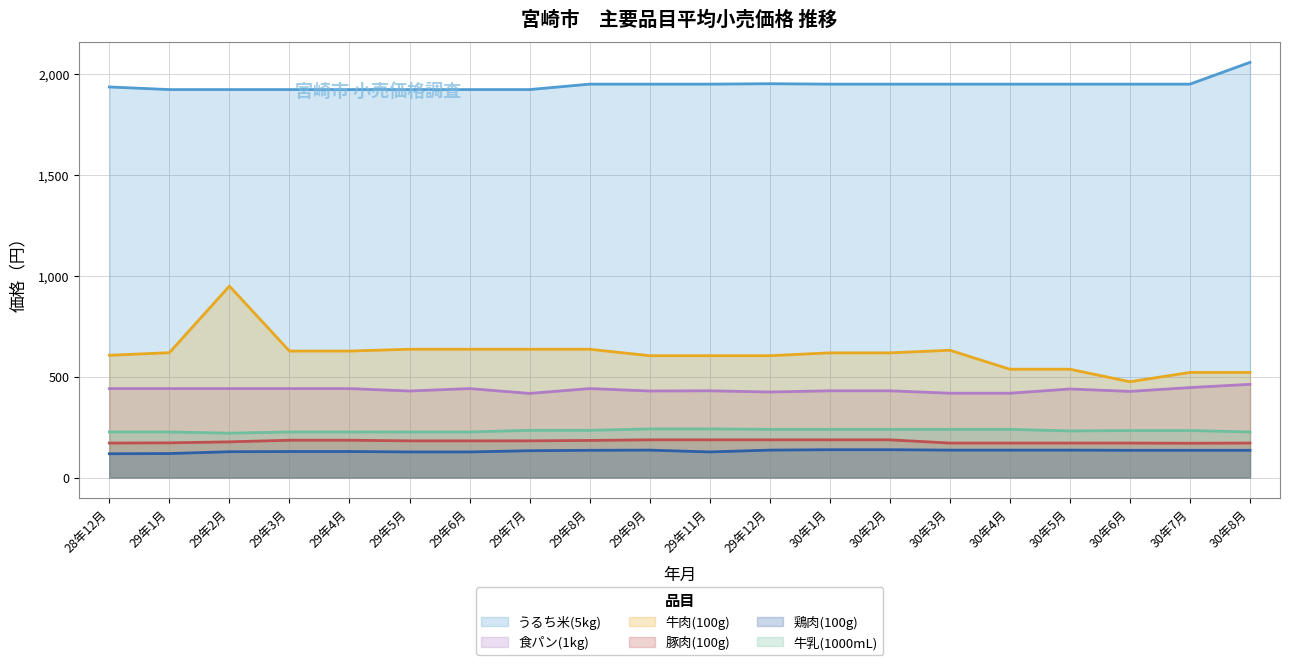

At which label does 鶏肉(100g)_line reach its minimum?

28年12月